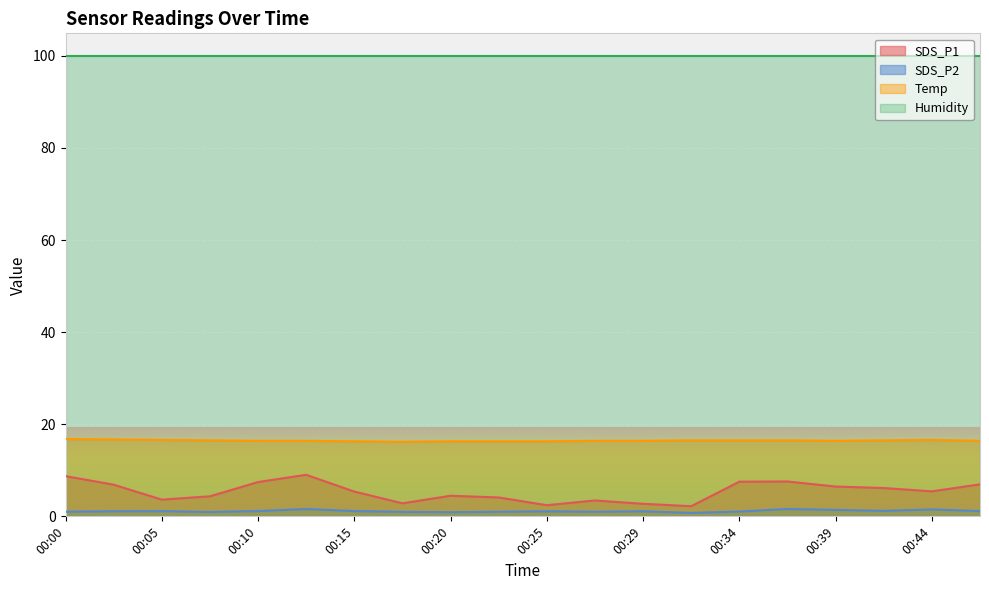

In SDS_P1, how many points are lower than both neighbors (excluding endpoints)?

5